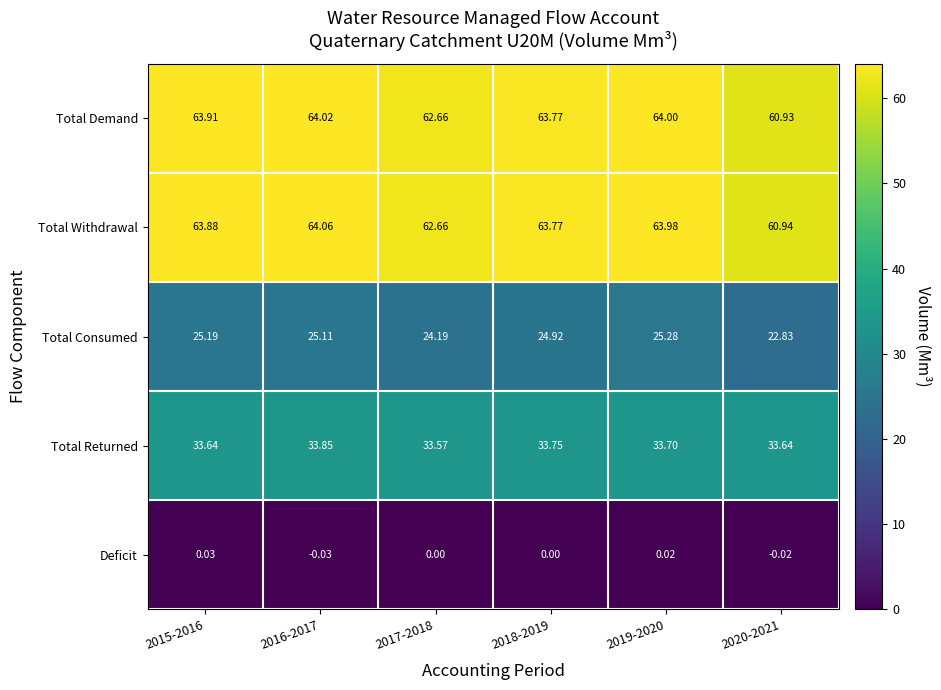

Is the value of Total Returned at 2017-2018 greater than the value of Total Withdrawal at 2018-2019?

No